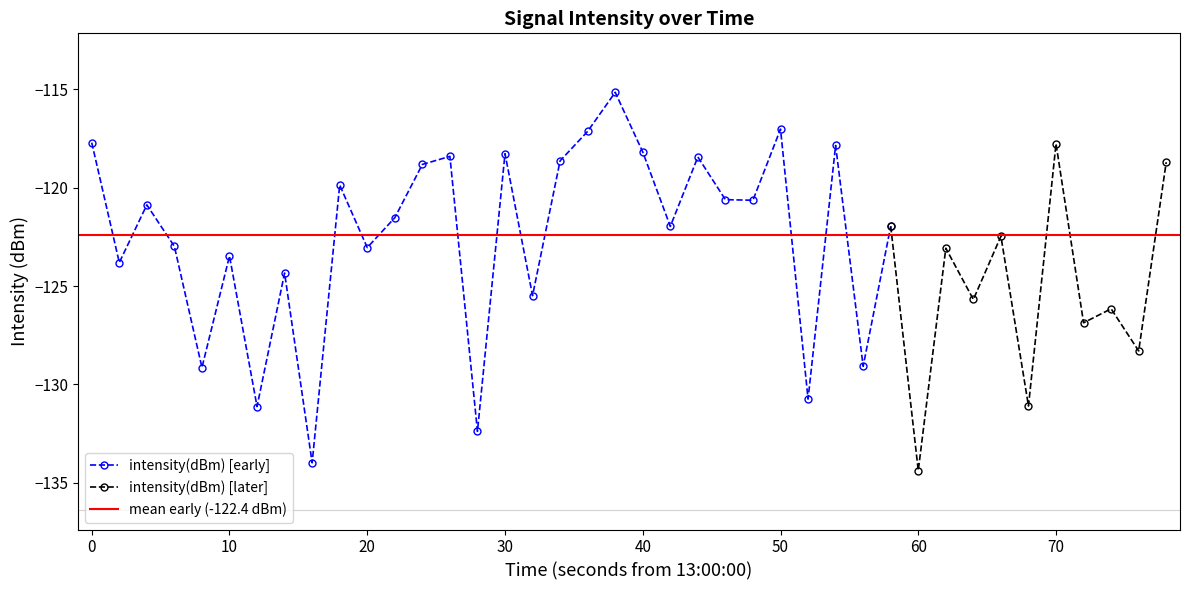

Reading left to right, extract all data points from this chart.

-117.7	-123.8	-120.9	-123.0	-129.1	-123.5	-131.1	-124.3	-134.0	-119.9	-123.0	-121.5	-118.8	-118.4	-132.4	-118.3	-125.5	-118.6	-117.1	-115.1	-118.2	-122.0	-118.4	-120.6	-120.6	-117.0	-130.7	-117.8	-129.1	-122.0	-134.4	-123.1	-125.7	-122.5	-131.1	-117.8	-126.9	-126.2	-128.3	-118.7